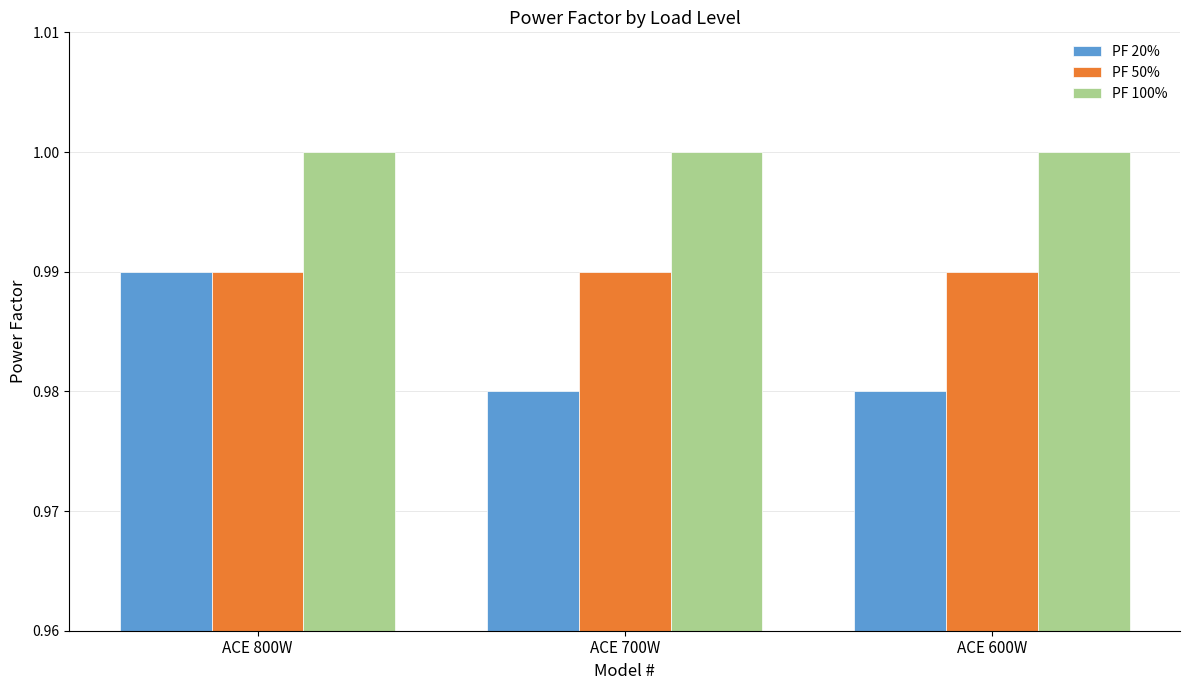

What is the sum of all PF 20% values?

3.0